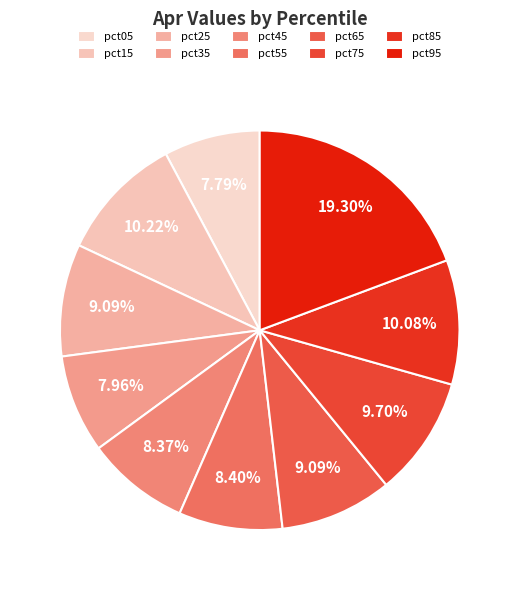

Which slice is the largest?

pct95